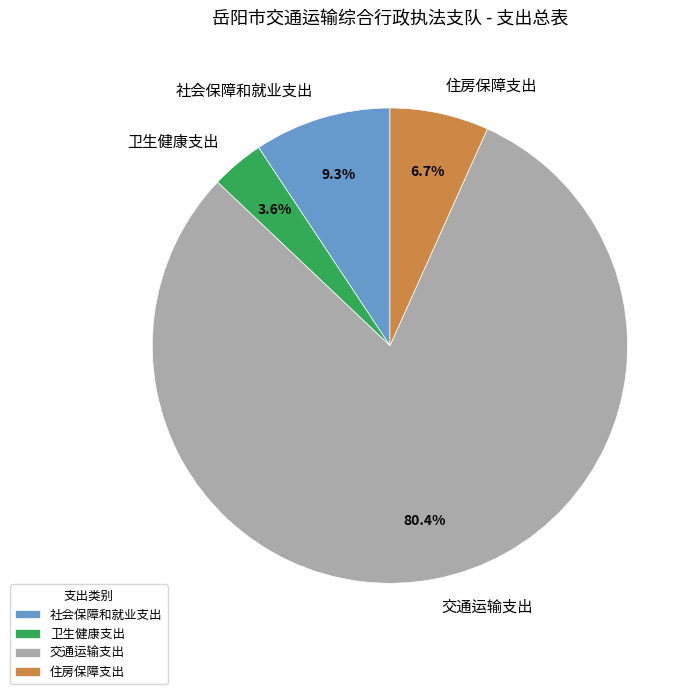

The 住房保障支出 slice represents 7% of the pie. True or false?

True